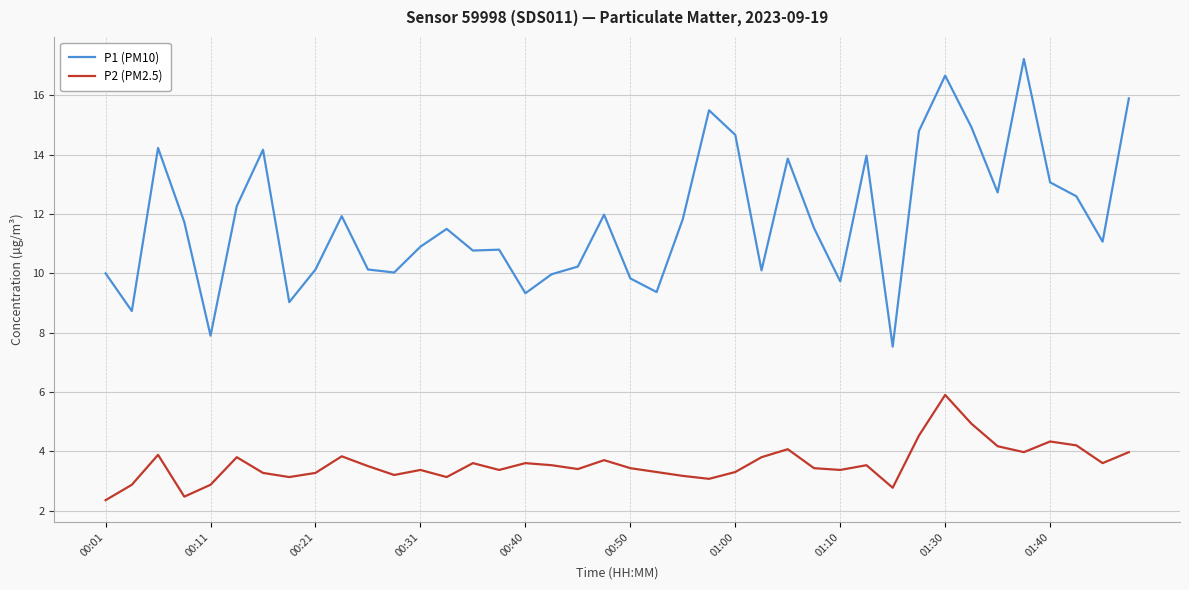

What is the lowest value of the P1 (PM10) series?

7.5